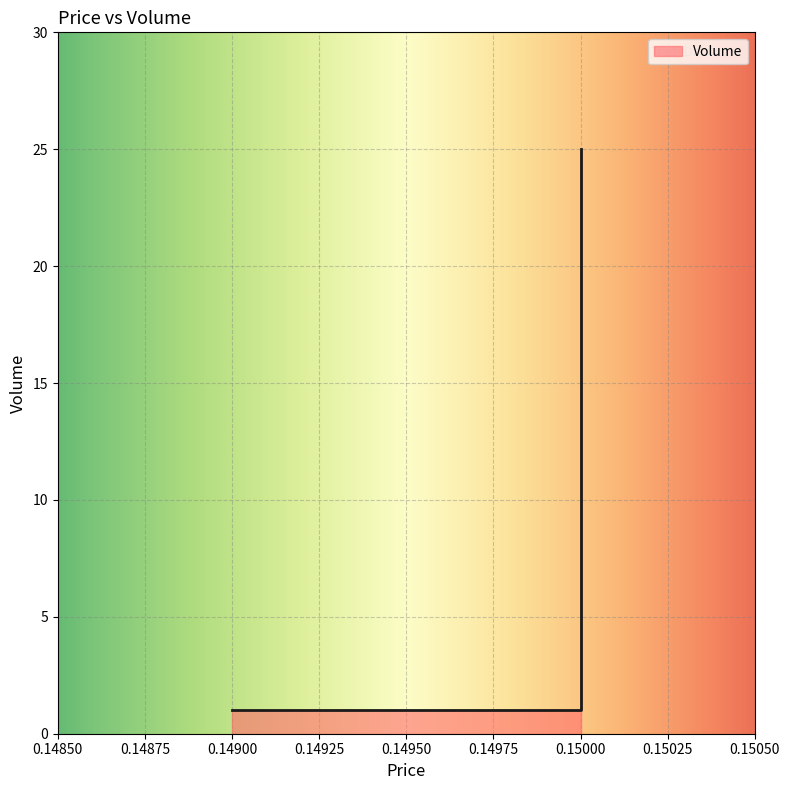

Is it true that the value at 13:11:10 is 0?

False